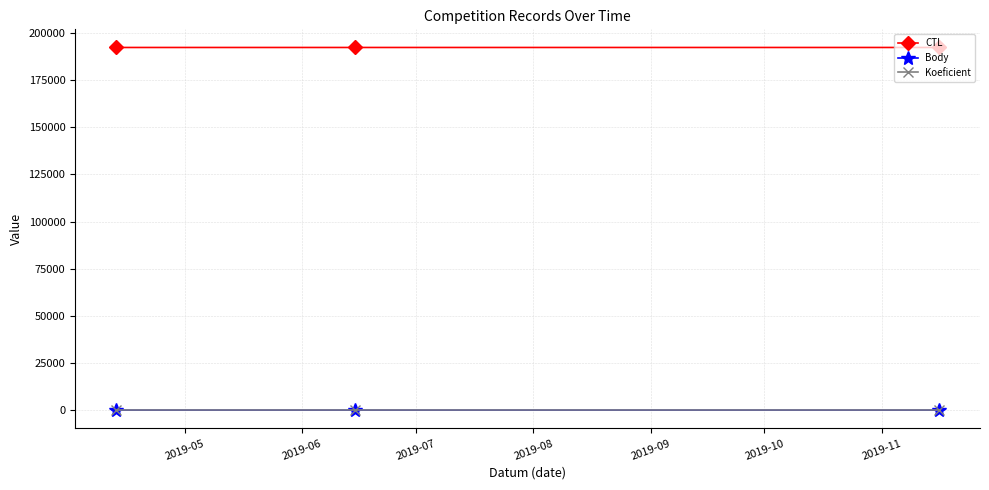

What is the greatest value displayed?

192303